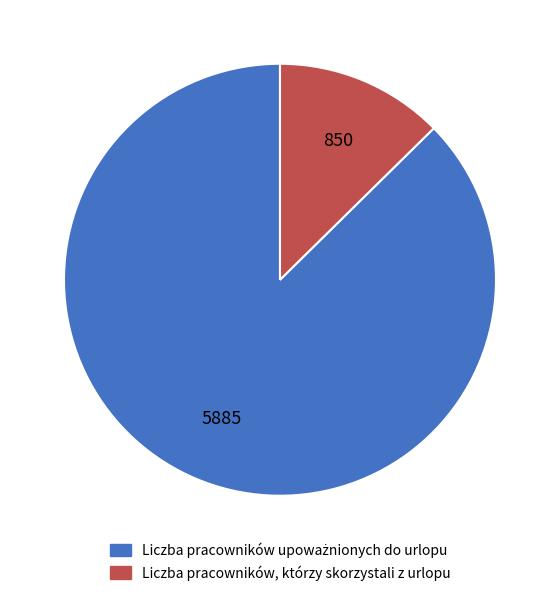

Is there any slice that represents more than half of the pie?

Yes